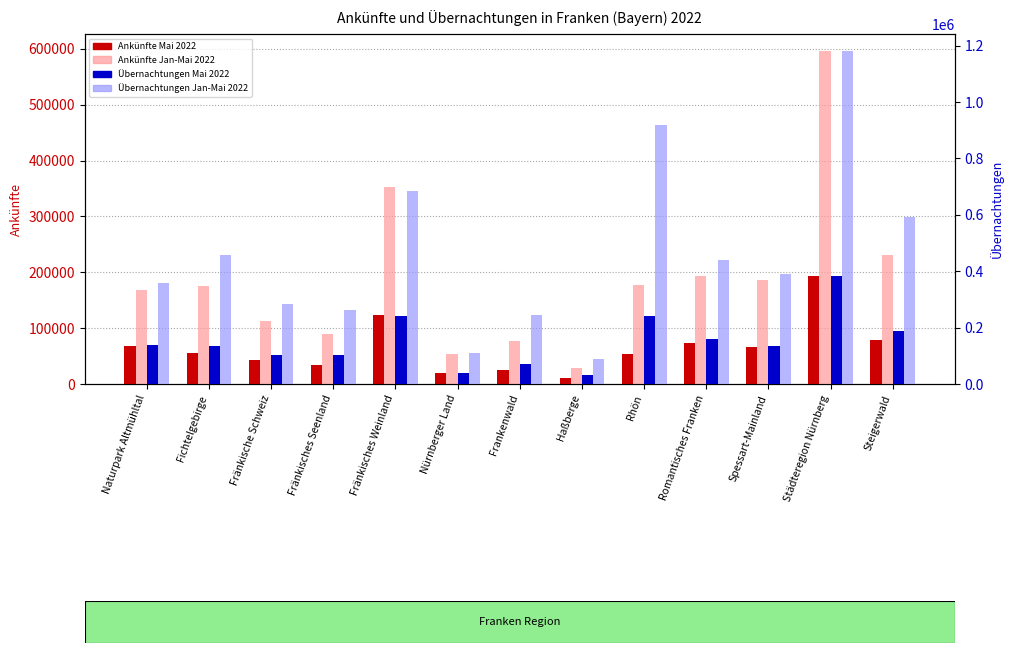

At how many categories does at least one series exceed 682892?

3